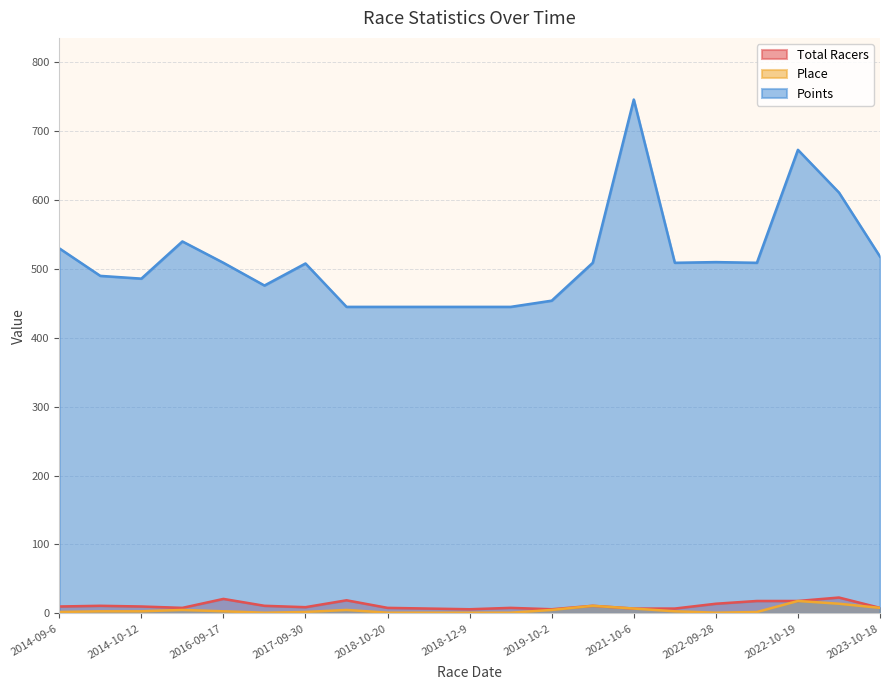

List the labels in order of Points value, smallest first.

2018-10-6, 2018-10-20, 2018-10-27, 2018-12-9, 2018-12-15, 2019-10-2, 2016-10-1, 2014-10-12, 2014-10-4, 2017-09-30, 2016-09-17, 2019-10-30, 2021-10-16, 2022-10-12, 2022-09-28, 2023-10-18, 2014-09-6, 2014-11-2, 2022-10-26, 2022-10-19, 2021-10-6